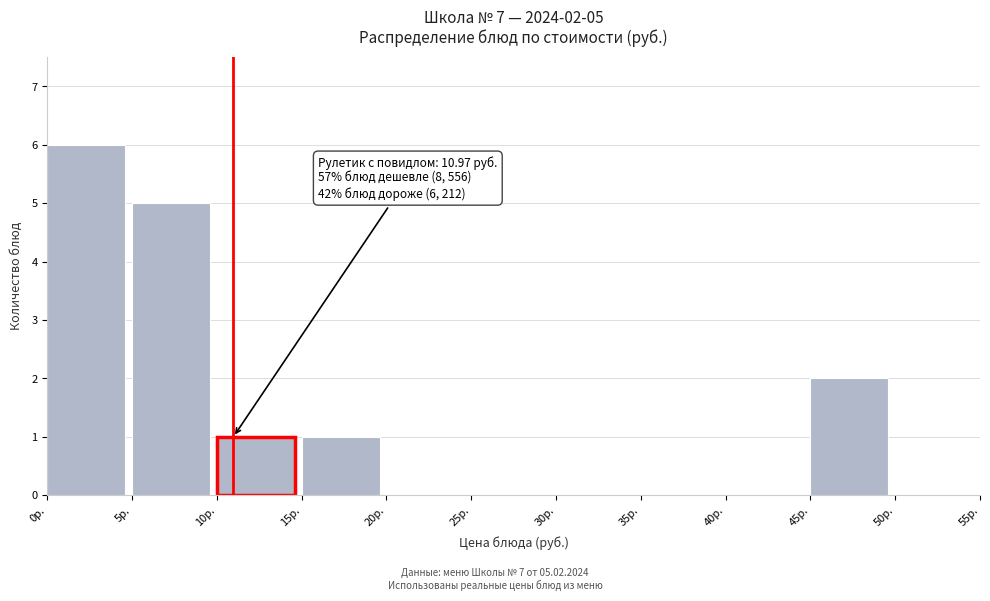

Which range on the x-axis has the tallest bar?

0 to 5